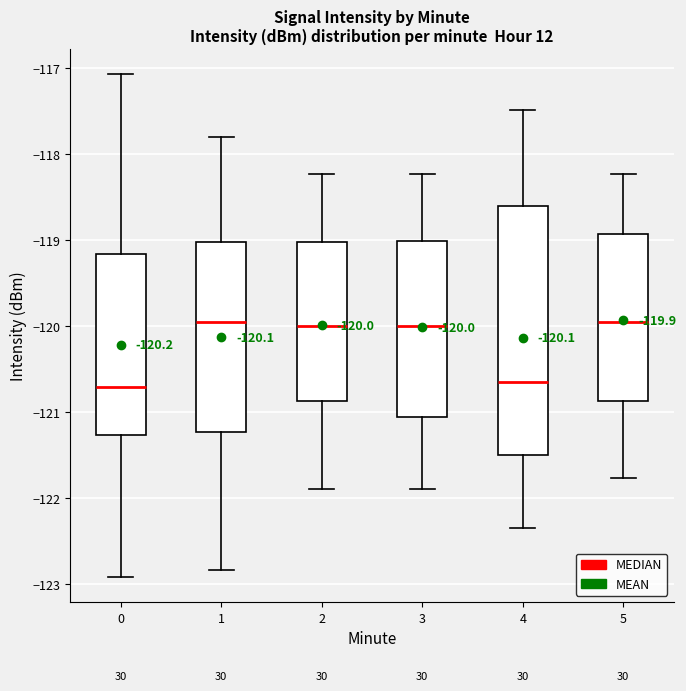

Comparing the boxes themselves (not the whiskers), which one is the tallest?

4